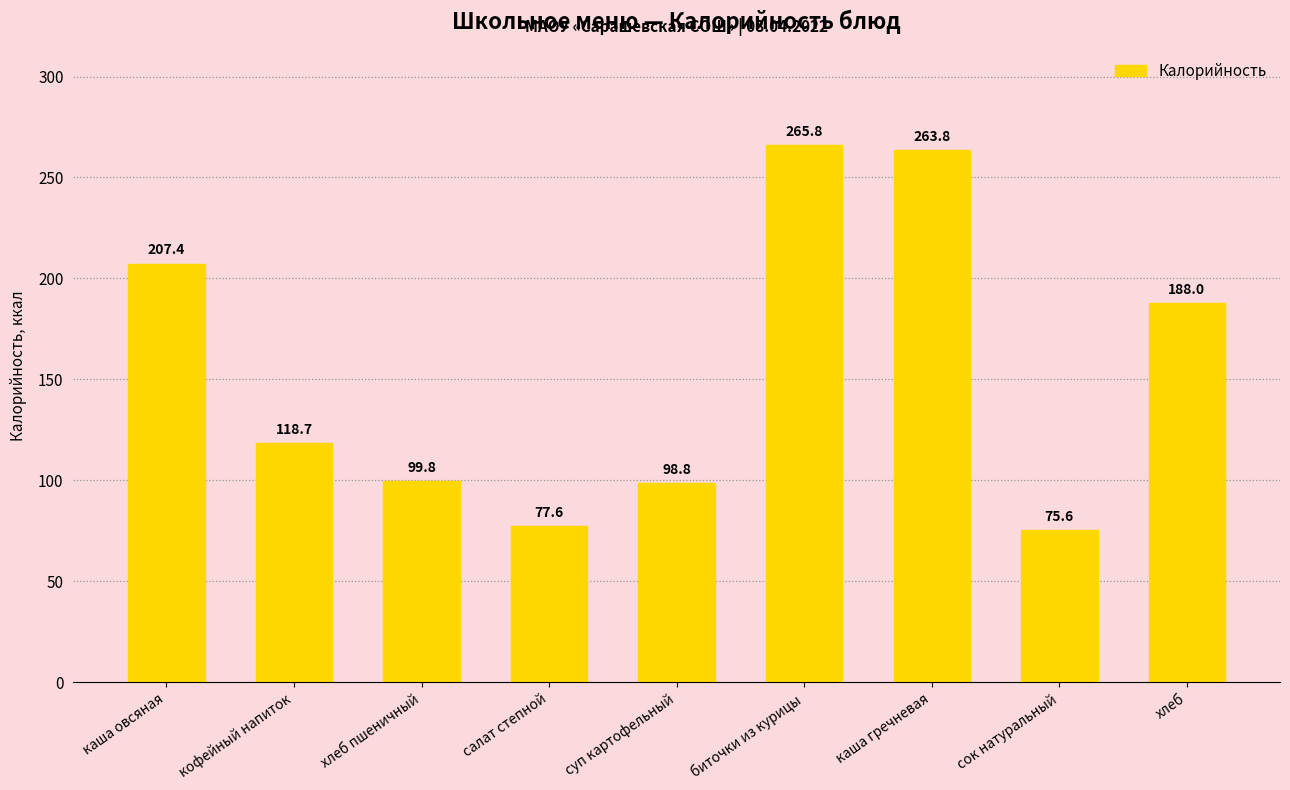

Which has a higher value, хлеб пшеничный or биточки из курицы?

биточки из курицы